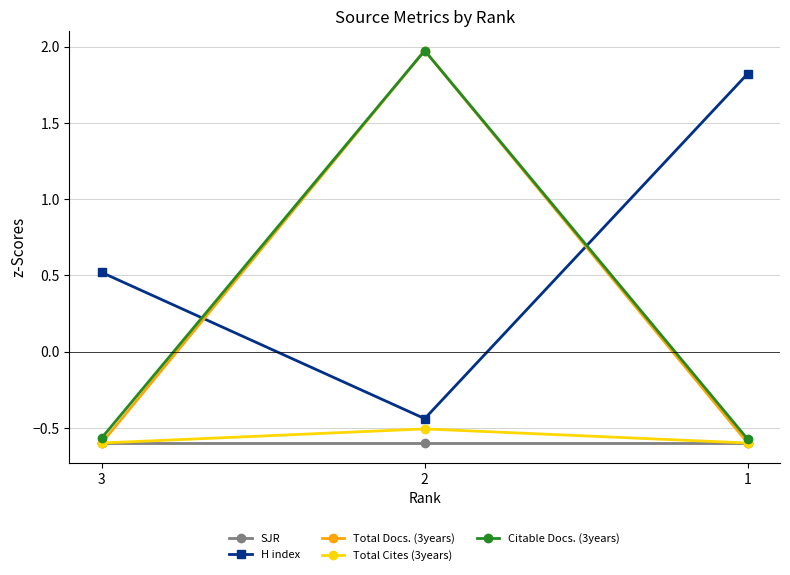

Which series has the largest range (max minus min)?

Total Docs. (3years)